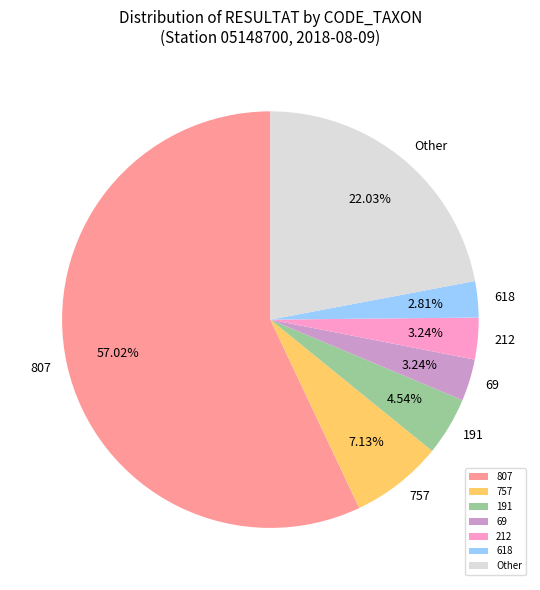

Which has a higher value, 807 or 618?

807